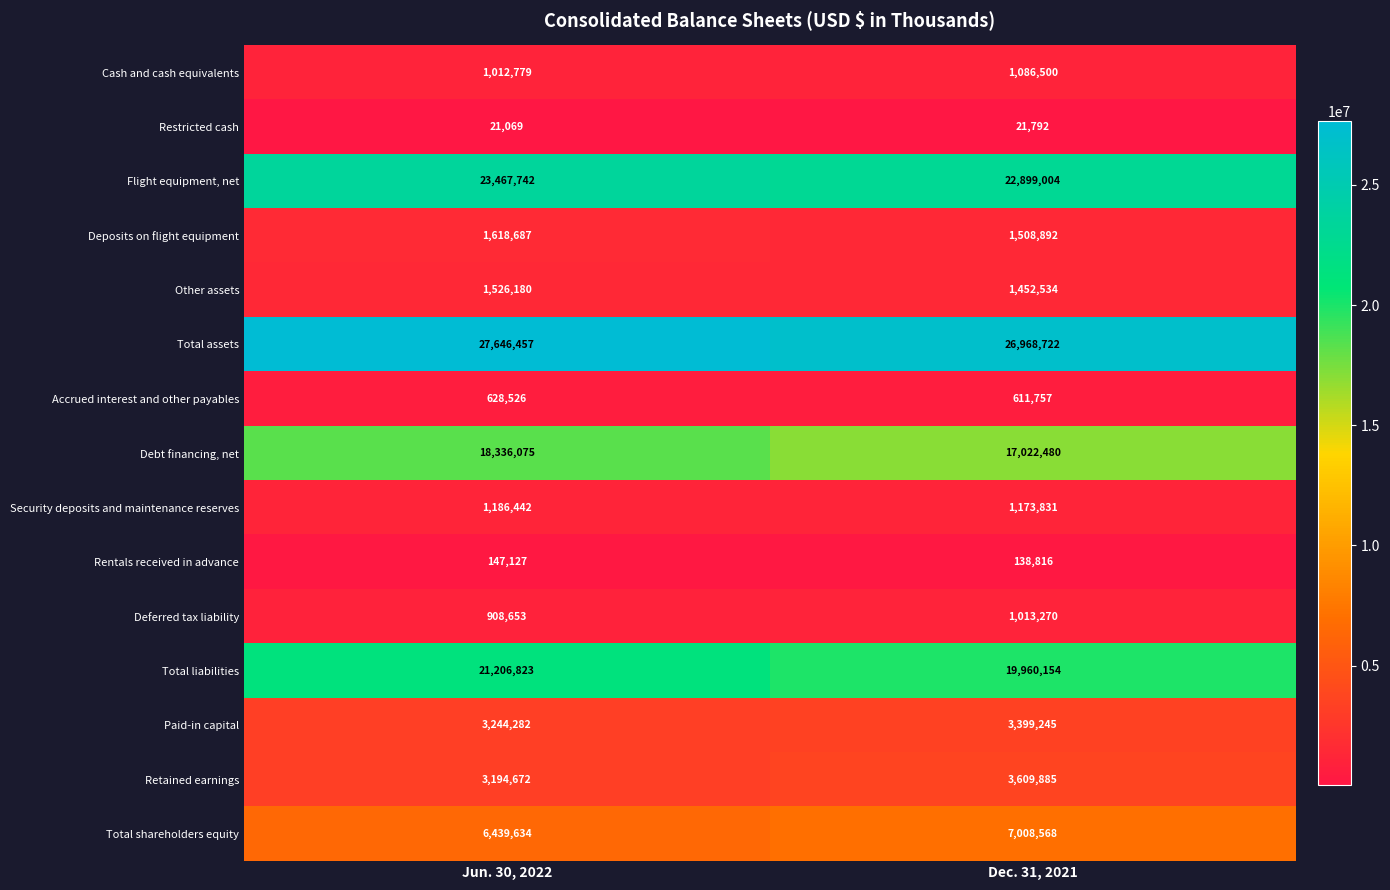

Reading left to right, extract all data points from this chart.

Cash and cash equivalents: 1012779	1086500
Restricted cash: 21069	21792
Flight equipment, net: 23467742	22899004
Deposits on flight equipment: 1618687	1508892
Other assets: 1526180	1452534
Total assets: 27646457	26968722
Accrued interest and other payables: 628526	611757
Debt financing, net: 18336075	17022480
Security deposits and maintenance reserves: 1186442	1173831
Rentals received in advance: 147127	138816
Deferred tax liability: 908653	1013270
Total liabilities: 21206823	19960154
Paid-in capital: 3244282	3399245
Retained earnings: 3194672	3609885
Total shareholders equity: 6439634	7008568